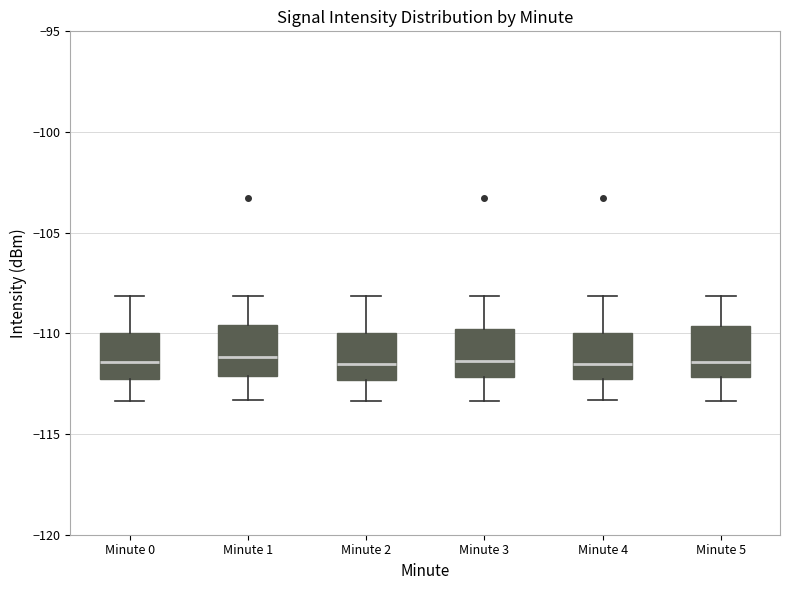

Reading left to right, transcribe this box plot: for each box, give where its median line is, the range the box spans, and where its two whiskers end, as read against the y-axis. The values are not printed on the chart, so give them approximately, as read against the axis.

Minute 0: median -111.5, box -112.5 to -110.0, whiskers -113.5 to -108.0
Minute 1: median -111.0, box -112.0 to -109.5, whiskers -113.5 to -108.0
Minute 2: median -111.5, box -112.5 to -110.0, whiskers -113.5 to -108.0
Minute 3: median -111.5, box -112.0 to -110.0, whiskers -113.5 to -108.0
Minute 4: median -111.5, box -112.5 to -110.0, whiskers -113.5 to -108.0
Minute 5: median -111.5, box -112.0 to -109.5, whiskers -113.5 to -108.0